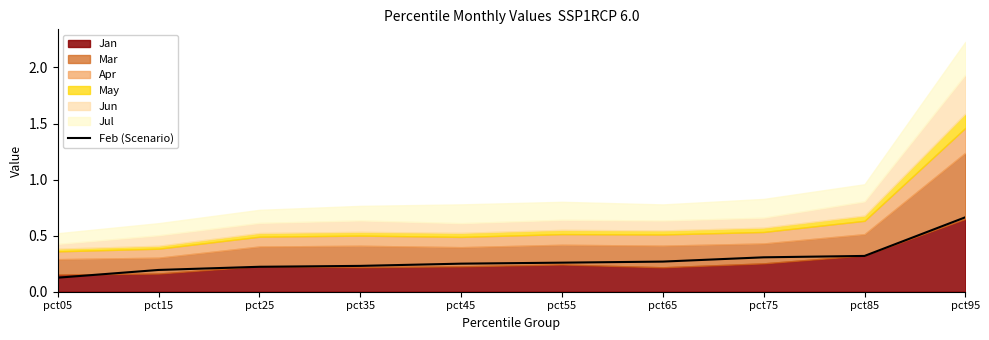

The chart shows a value of 0.3 at pct45. True or false?

True